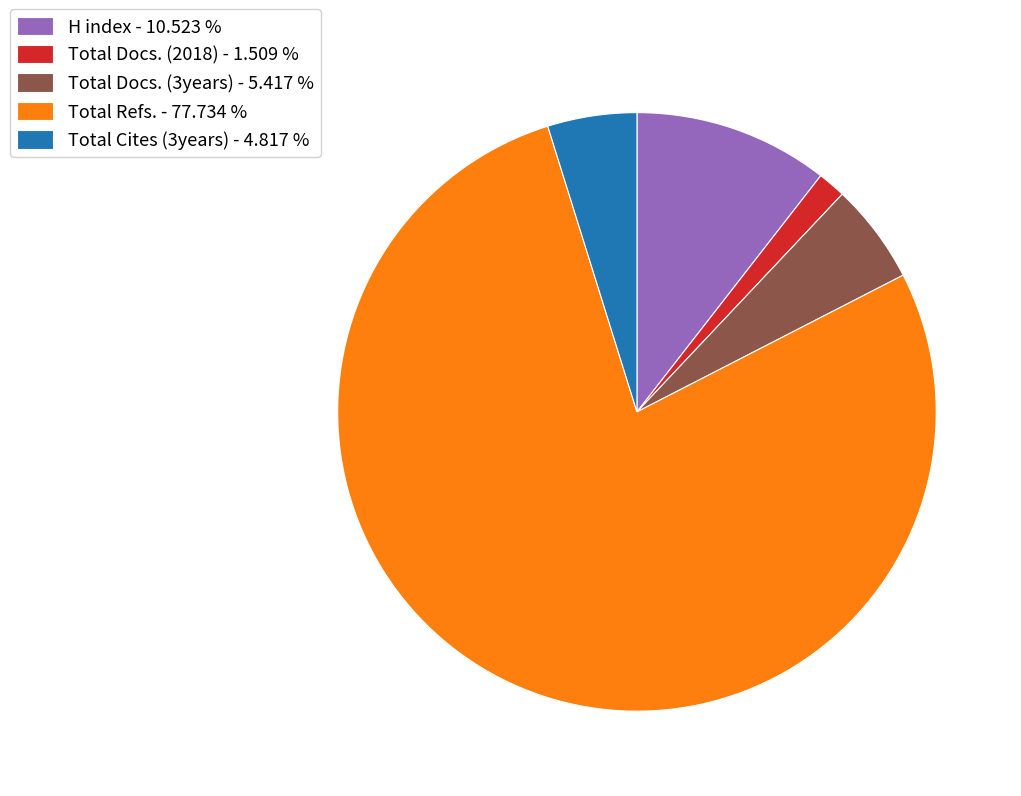

Rank the categories by value from lowest to highest.

Total Docs. (2018) - 1.509 %, Total Cites (3years) - 4.817 %, Total Docs. (3years) - 5.417 %, H index - 10.523 %, Total Refs. - 77.734 %